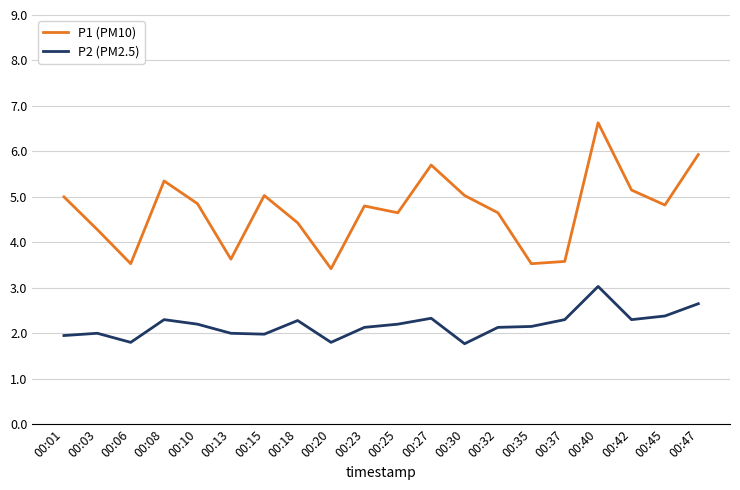

Which series has the largest range (max minus min)?

P1 (PM10)